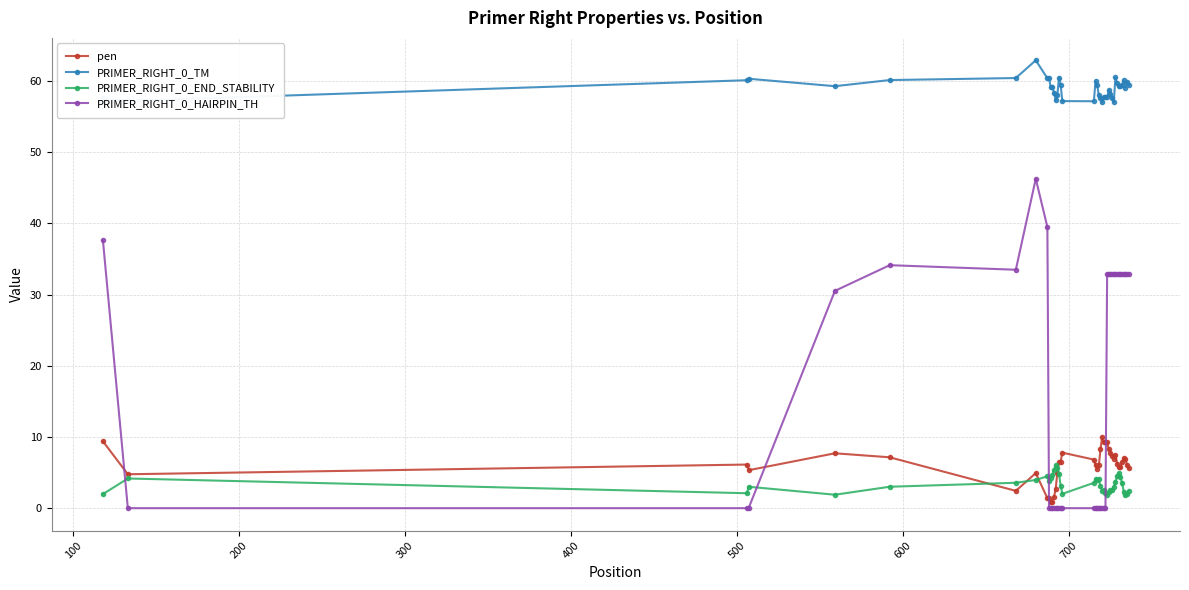

What is the value of the PRIMER_RIGHT_0_HAIRPIN_TH point at the 33rd from the left?

32.9